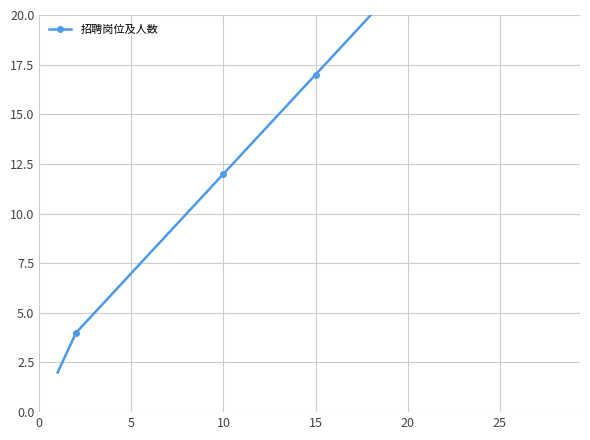

What is the difference between the maximum and minimum values?

28